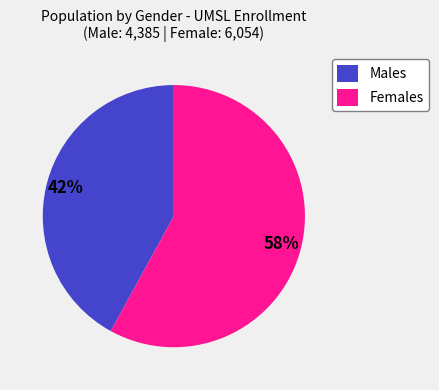

To the nearest percent, what is the difference between the largest and smallest slice percentages?

16%